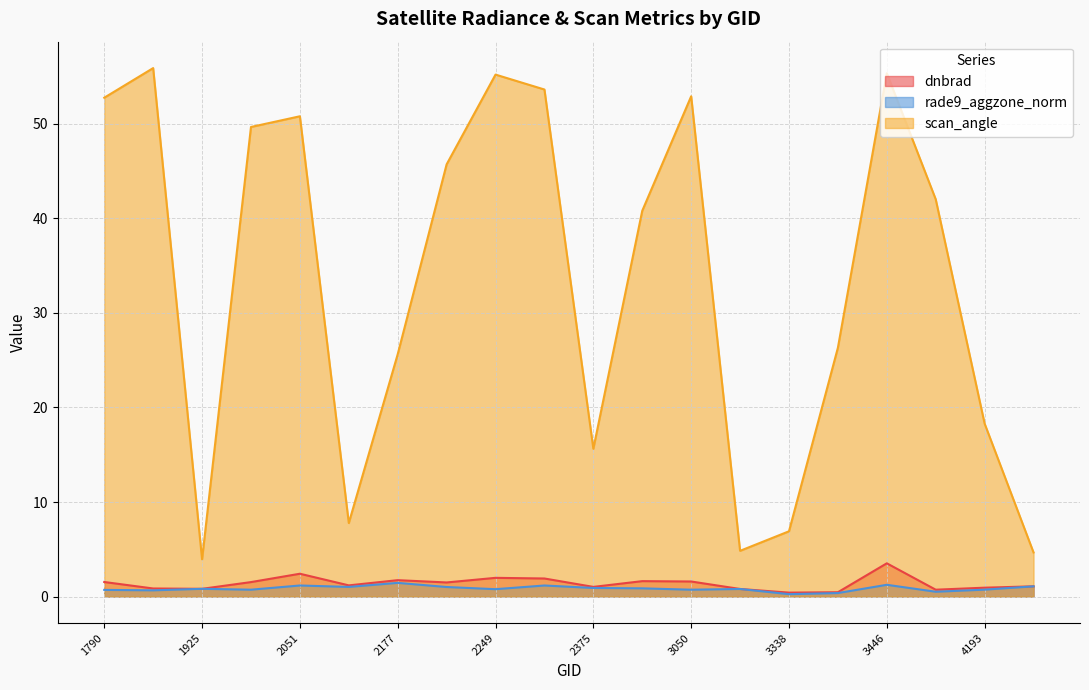

What is the value of the scan_angle point at the 16th from the left?

26.3